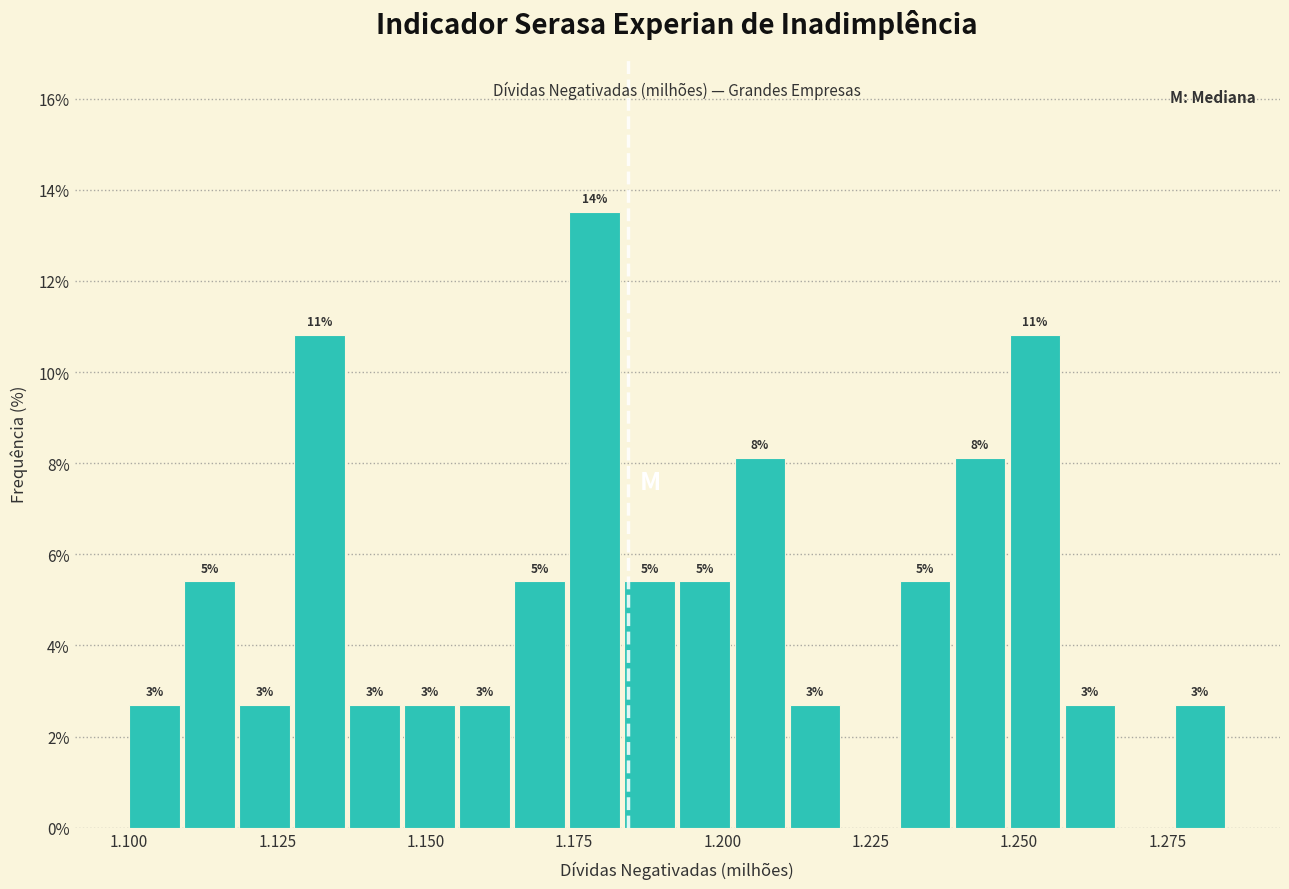

Read against the x-axis, roughly where is the centre of the tallest bar?

1.180